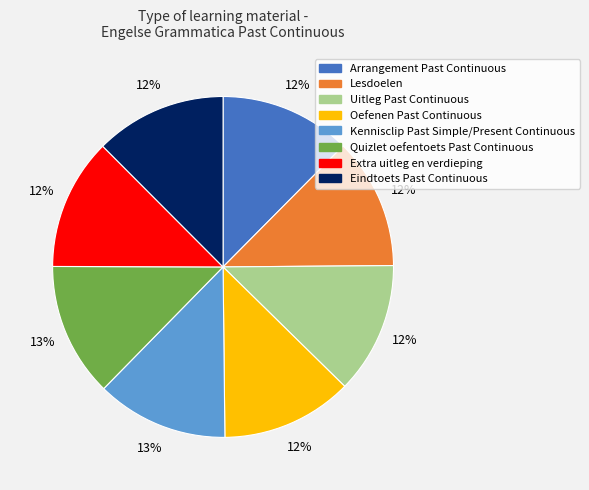

Is it true that Kennisclip Past Simple/Present Continuous is 13% of the pie?

True